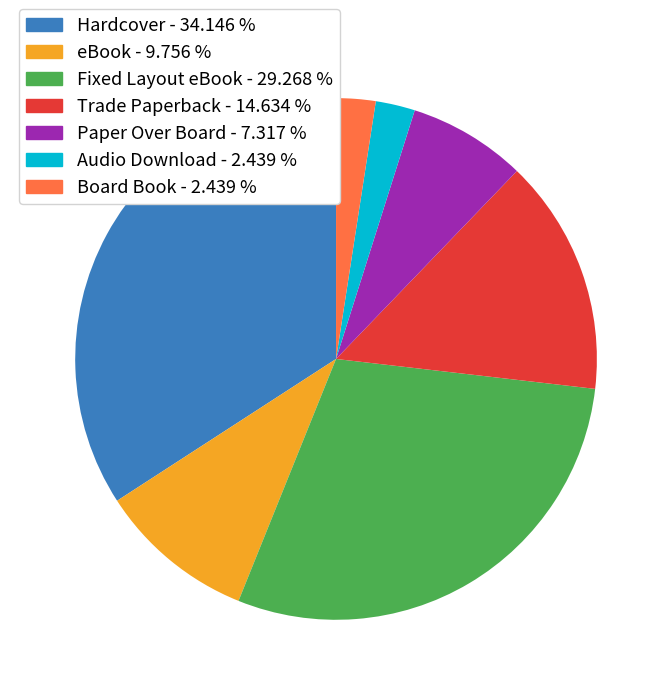

Which category has the biggest portion of the pie?

Hardcover